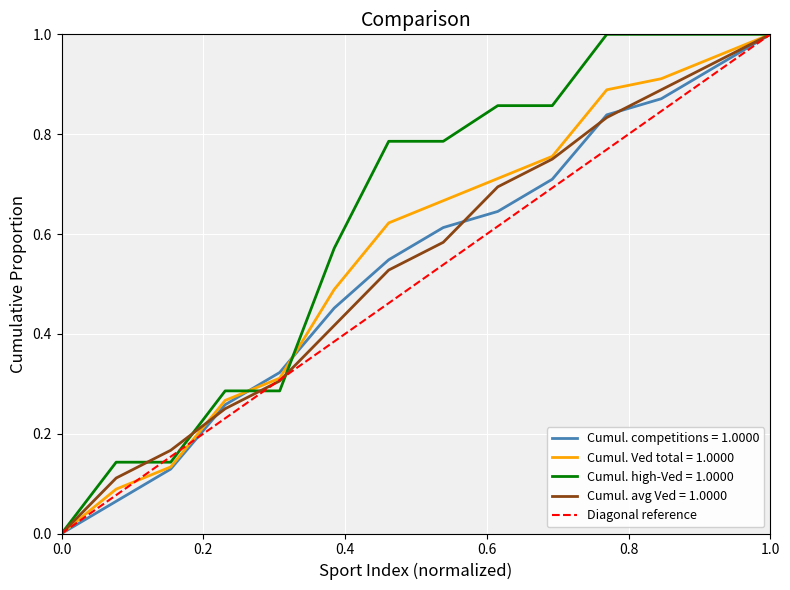

What is the maximum value shown in the chart?

1